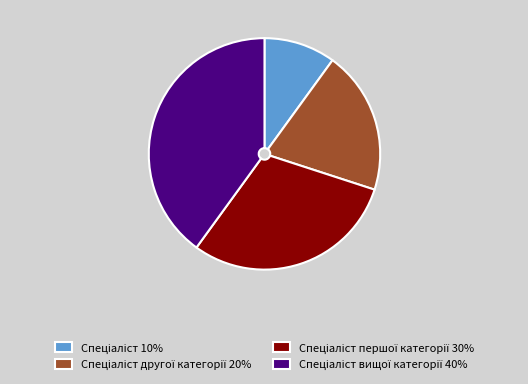

Does any single category account for the majority?

No